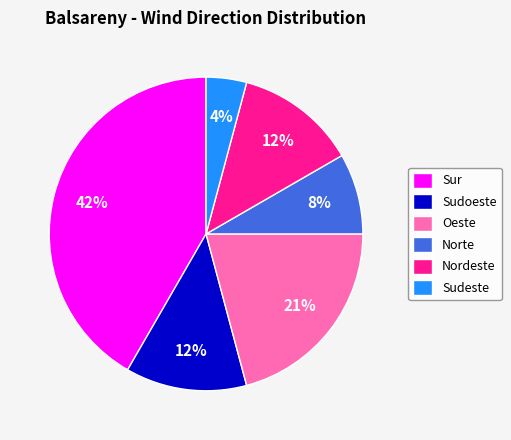

Is the sum of Norte and Oeste greater than half?

No